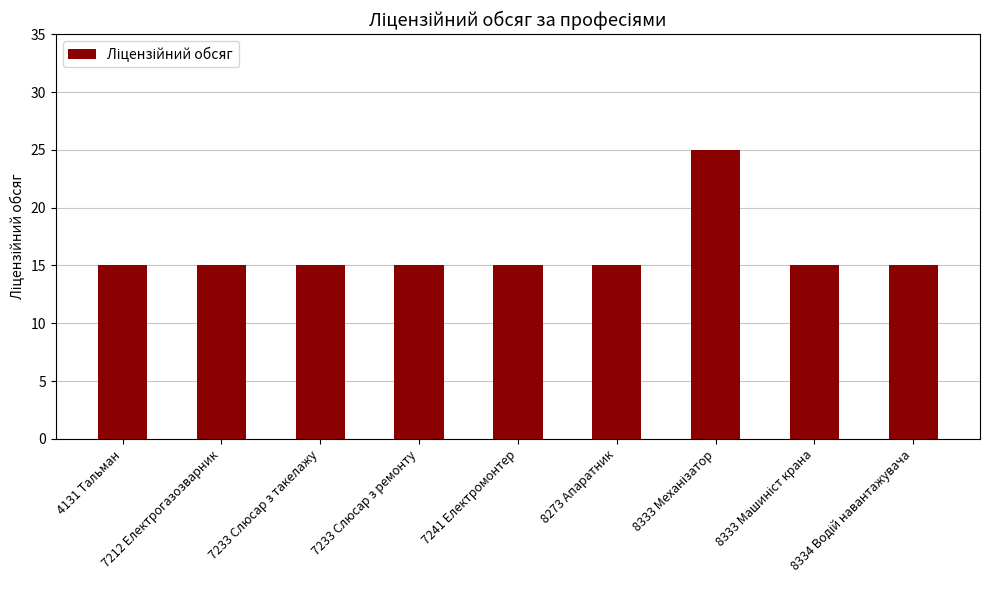

Count the values in the range 15 to 16.

8